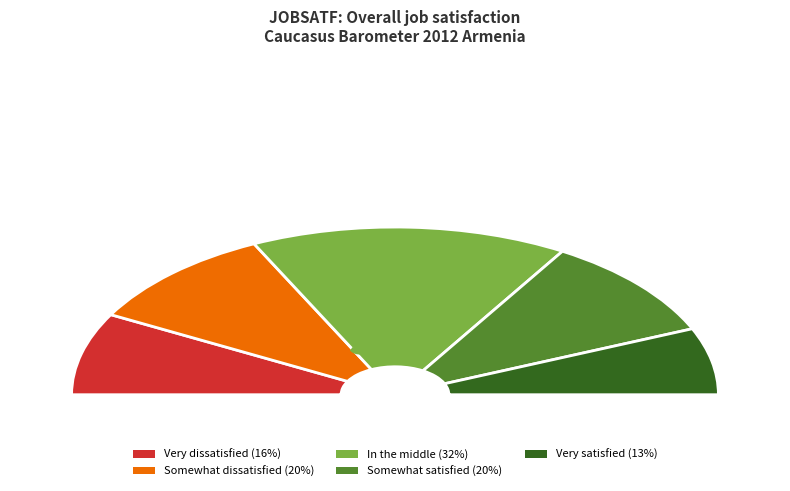

Count the number of slices in the pie.

5